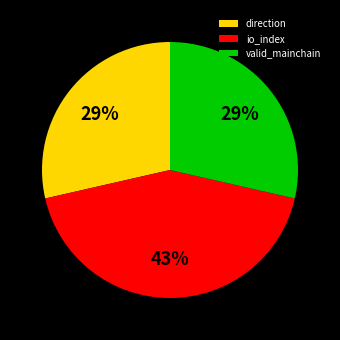

To the nearest percent, what portion does valid_mainchain represent?

29%